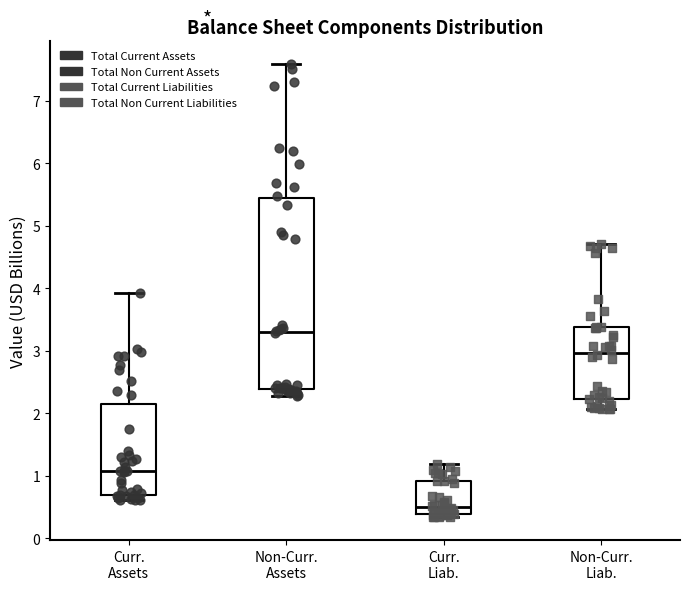

Comparing the boxes themselves (not the whiskers), which one is the tallest?

Non-Curr. Assets